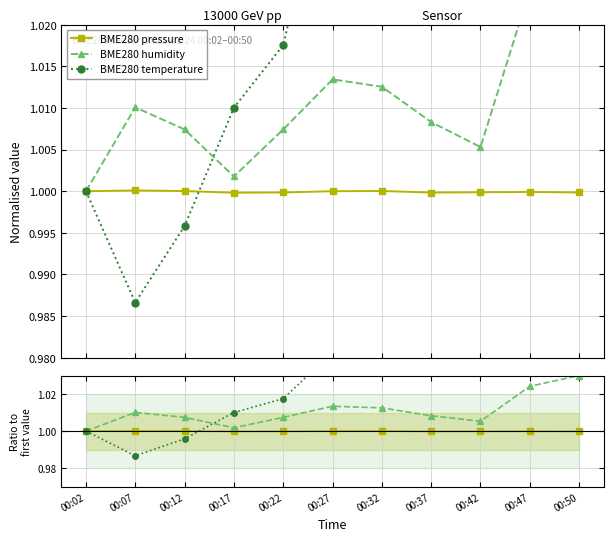

What is the minimum value shown in the chart?

1.0